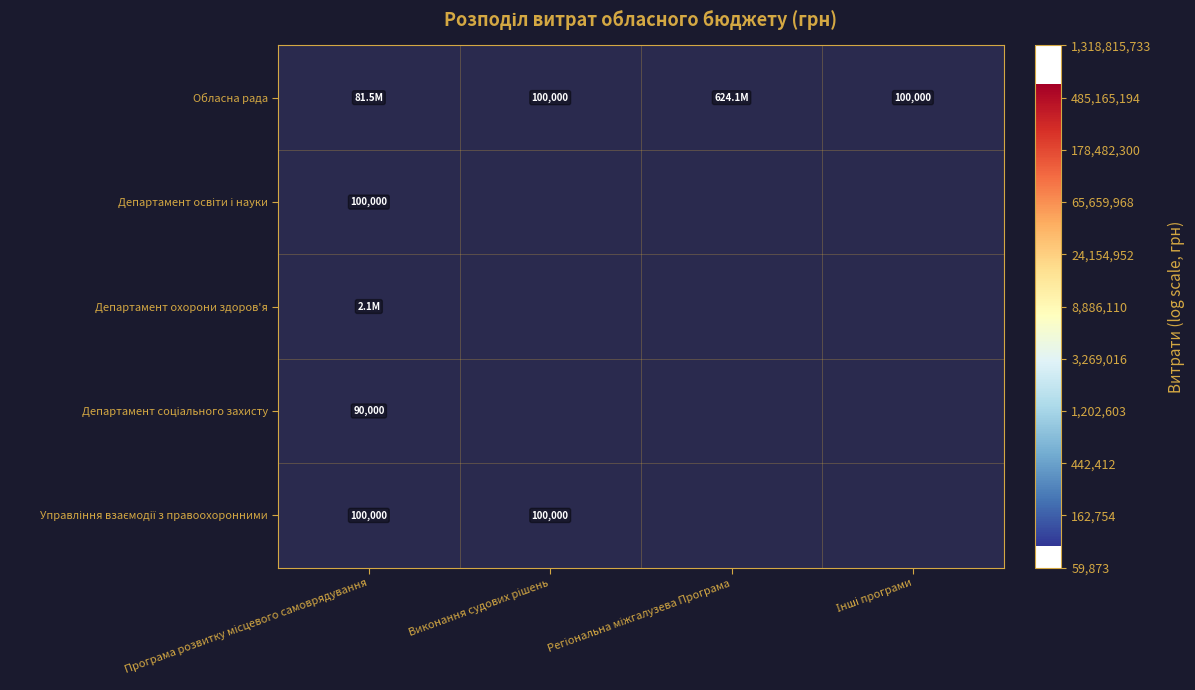

What is the minimum value shown in the chart?

11.4